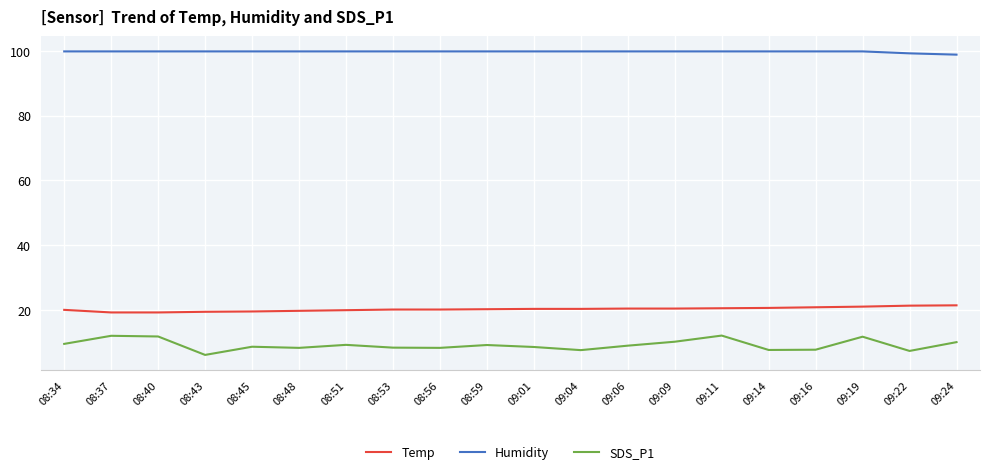

True or false: SDS_P1 and Humidity cross at least once.

False